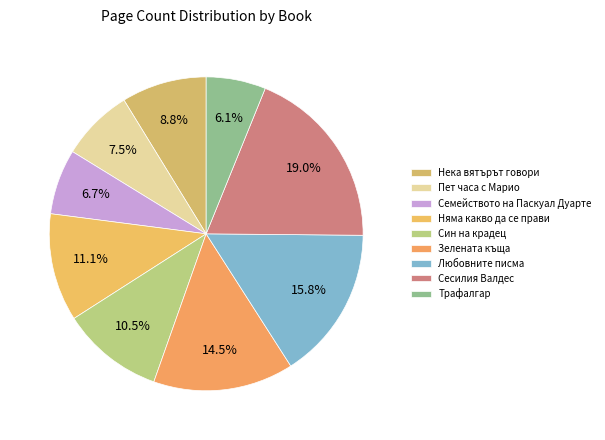

How much of the chart is everything except Любовните писма?

84.2%